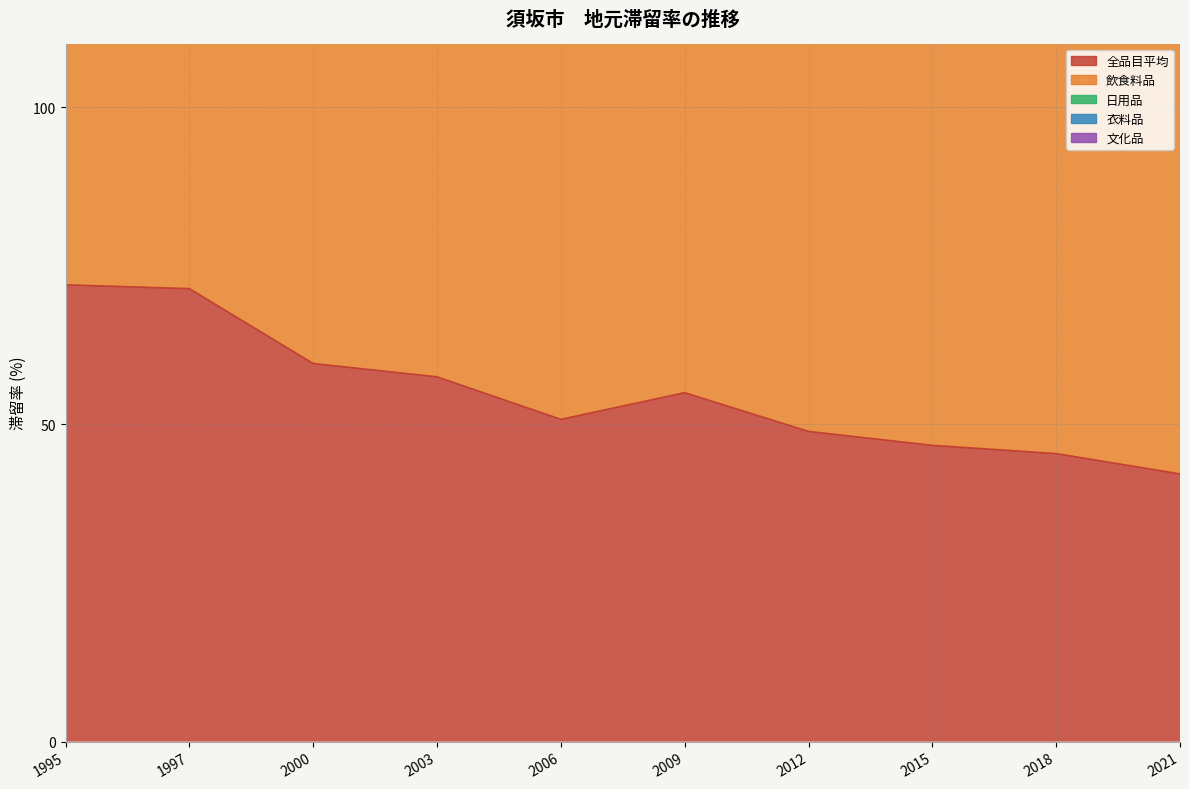

True or false: 全品目平均 has a value of 14.7 at 2018.

False